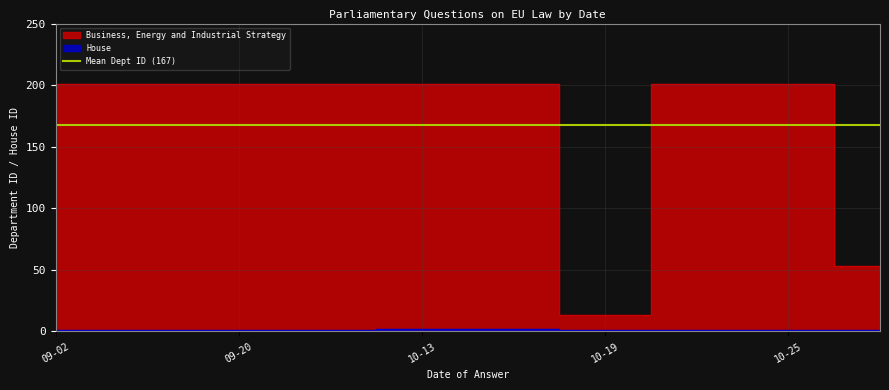

What is the difference between the maximum and minimum values in the Business, Energy and Industrial Strategy series?

188